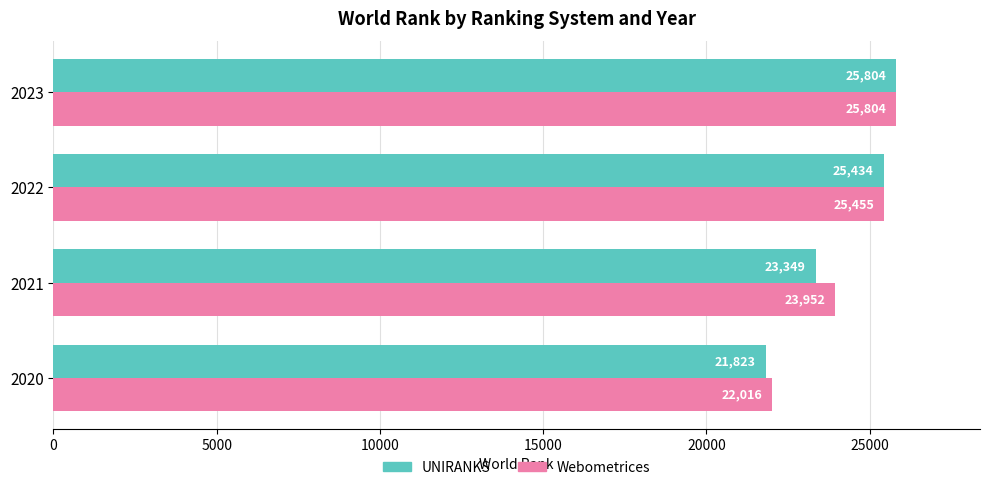

What is the sum of all Webometrices values?

97227